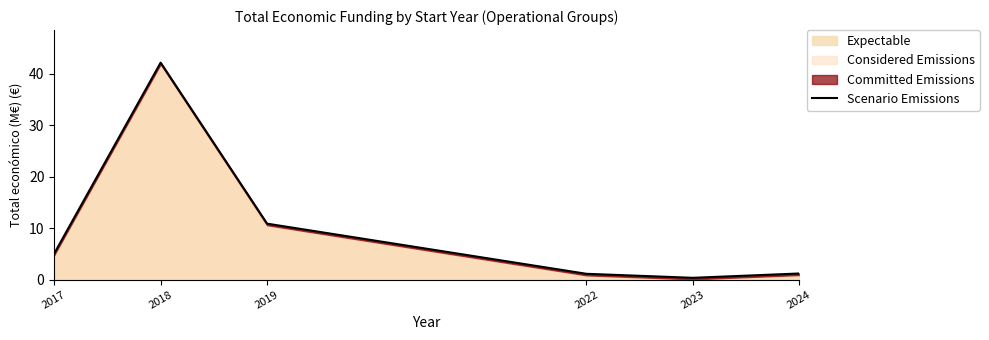

At which label does the data first exceed 5?

2017